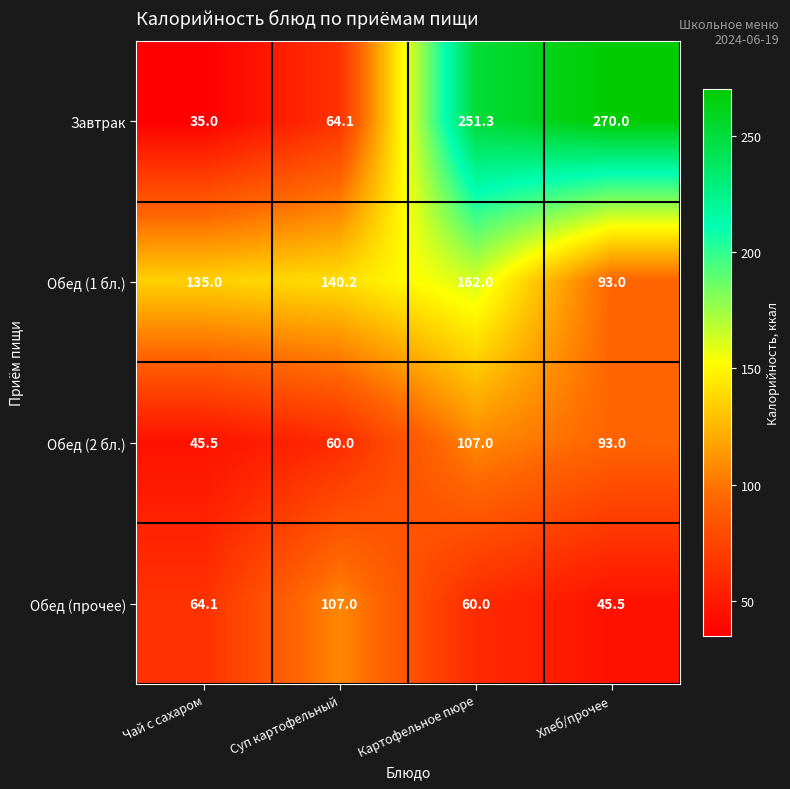

At which category is the sum across all series the highest?

Картофельное пюре